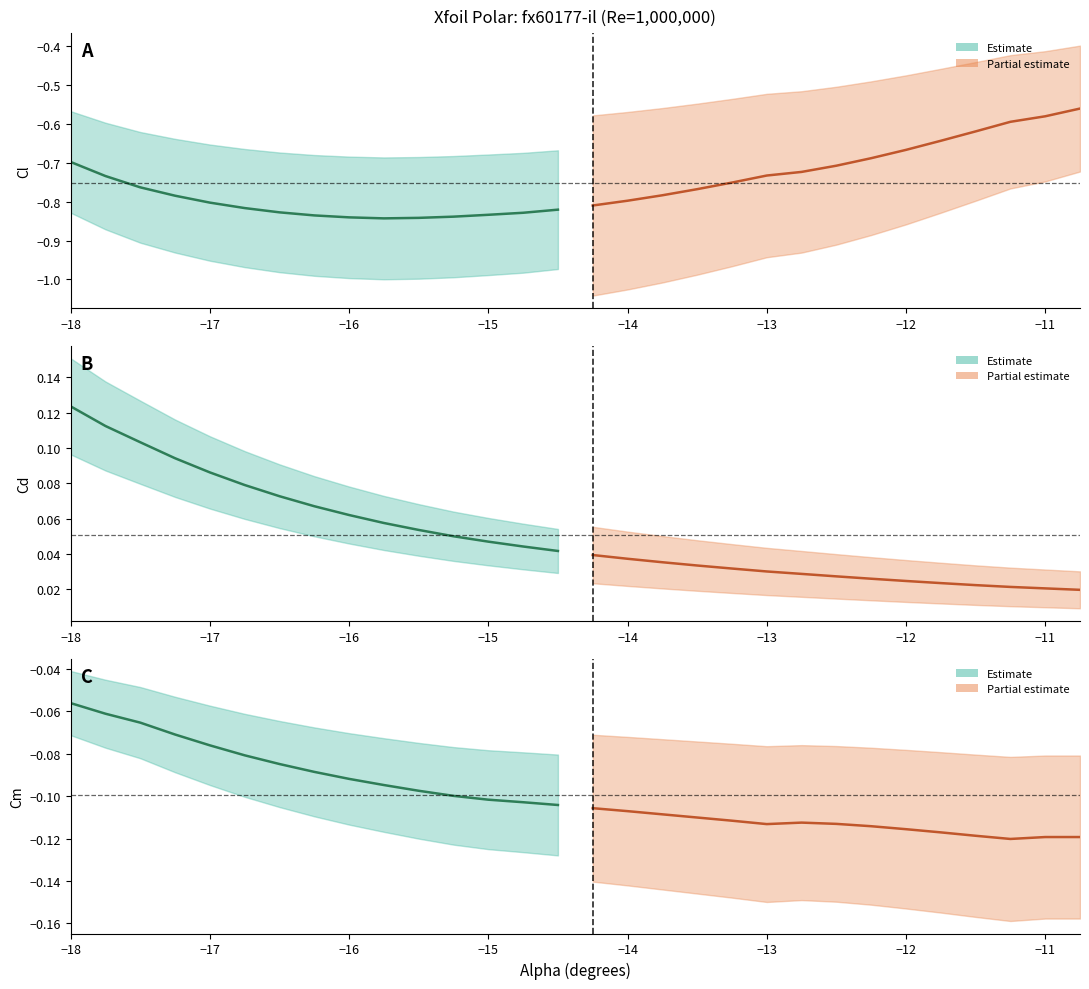

True or false: Cm (estimate) has a value of -0.1 at −15.

True